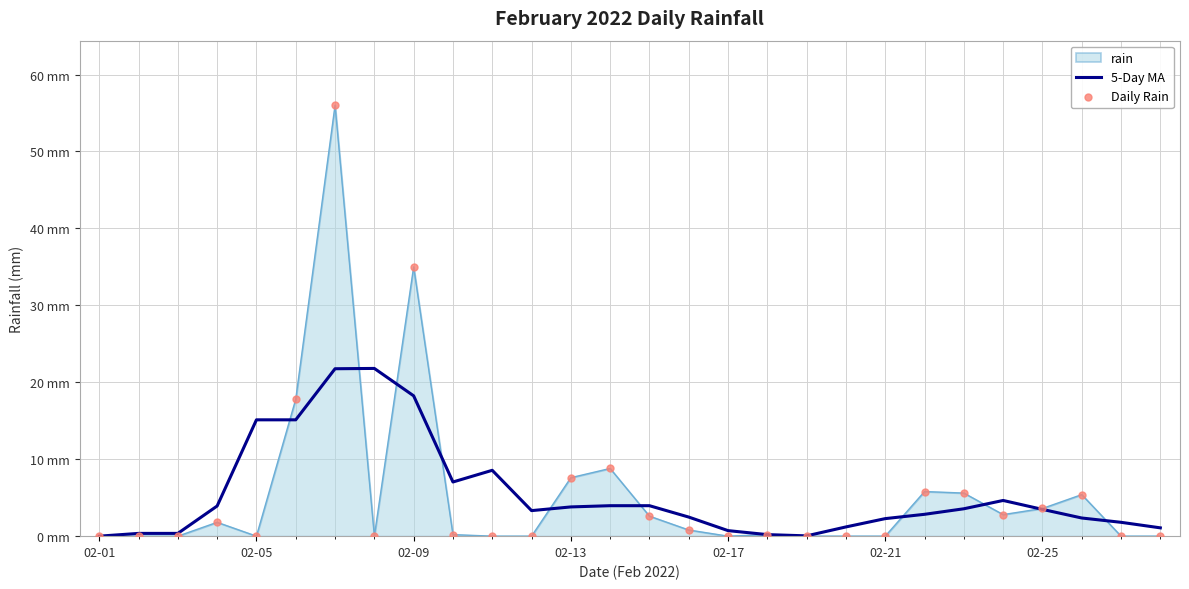

Is this an area chart (filled region under the line)?

Yes